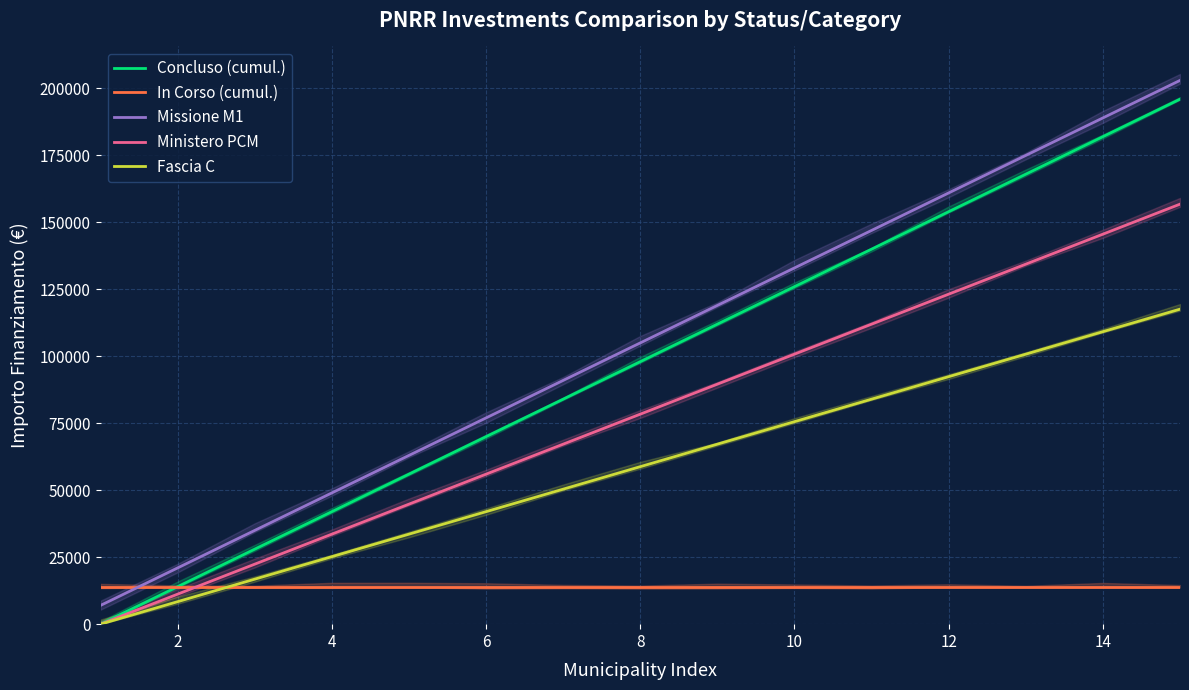

What are all the series names shown in the legend?

Concluso (cumul.), In Corso (cumul.), Missione M1, Ministero PCM, Fascia C